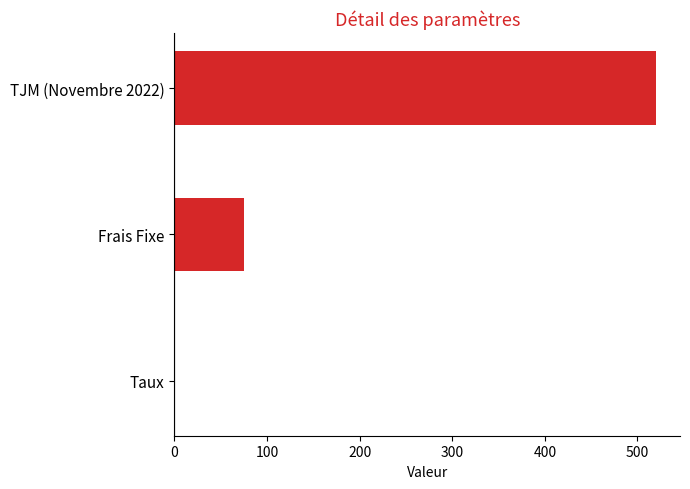

The value at TJM (Novembre 2022) is 293.8. True or false?

False